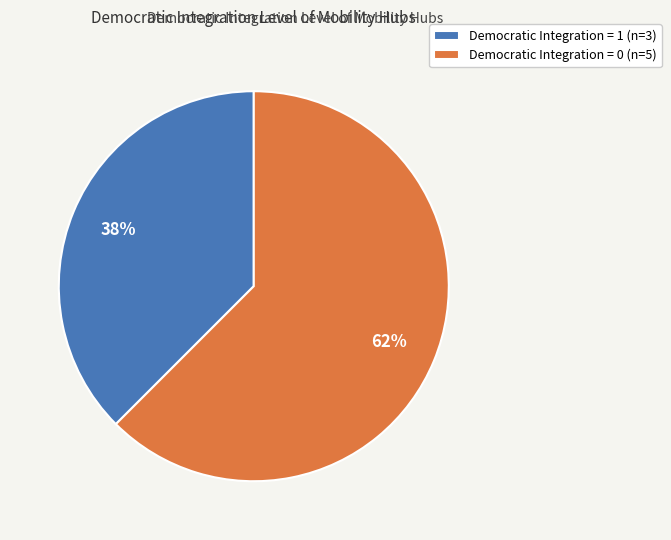

Is there any slice that represents more than half of the pie?

Yes